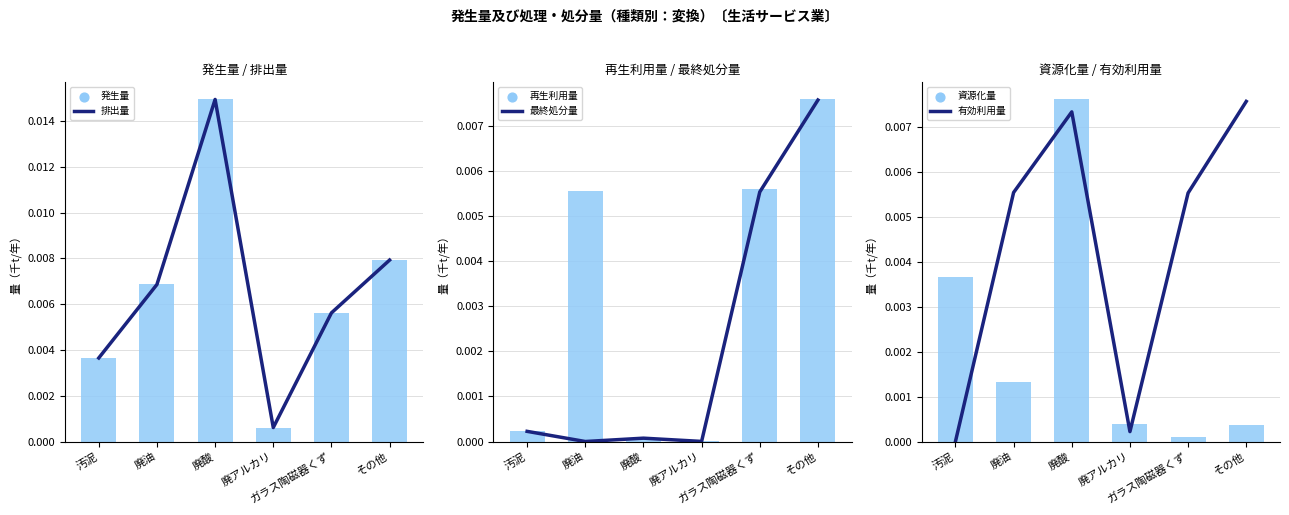

Which series has the widest spread of Y values?

排出量